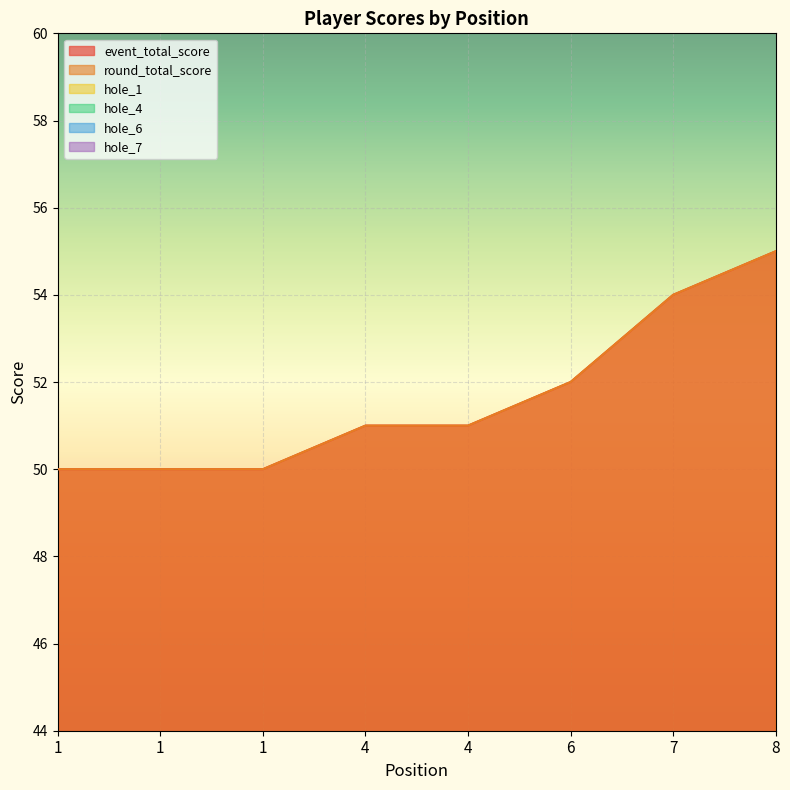

Rank the categories by round_total_score value from lowest to highest.

1, 1, 1, 4, 4, 6, 7, 8